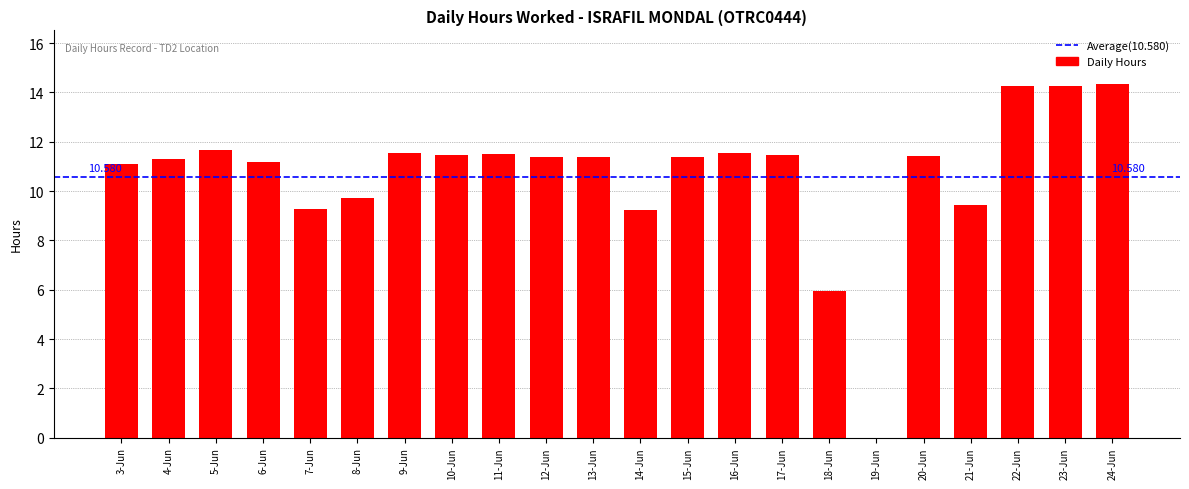

How many categories are shown in the chart?

22